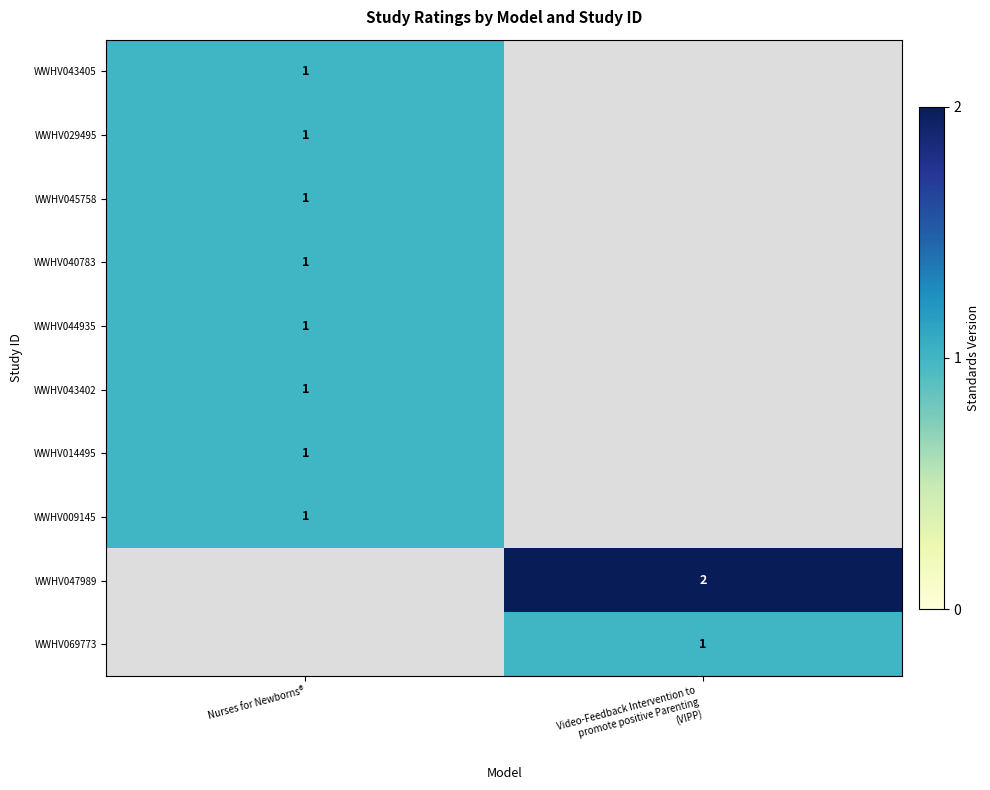

What is the greatest value displayed?

2.0